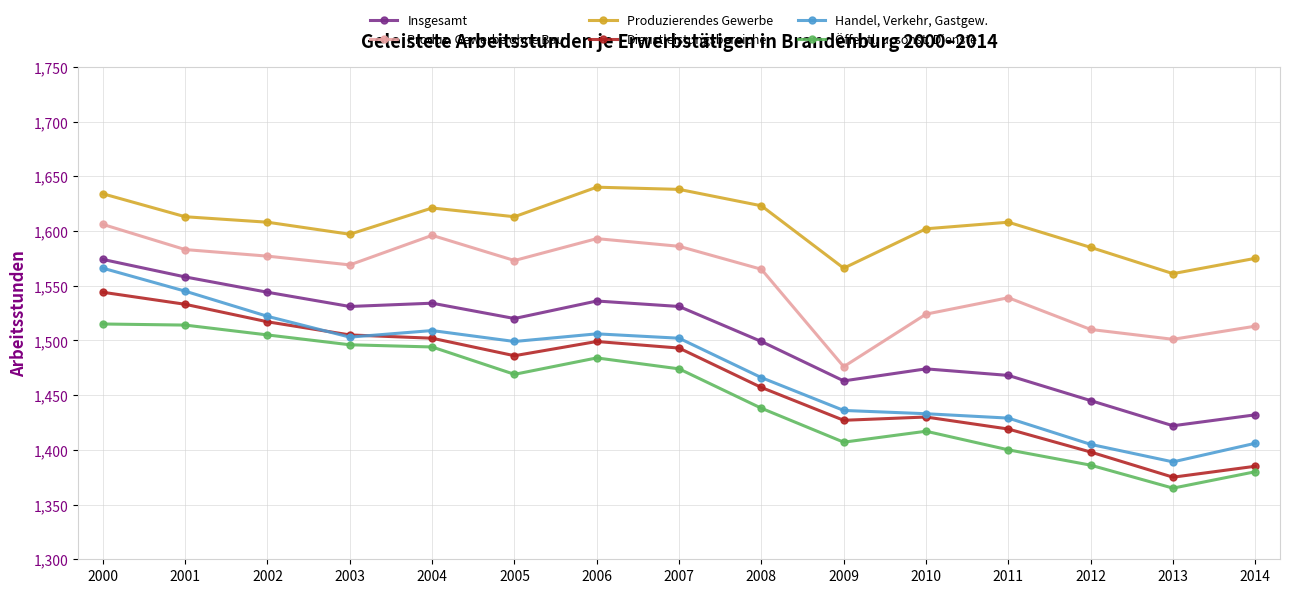

What is the spread (max minus min) of values at 2007?

164